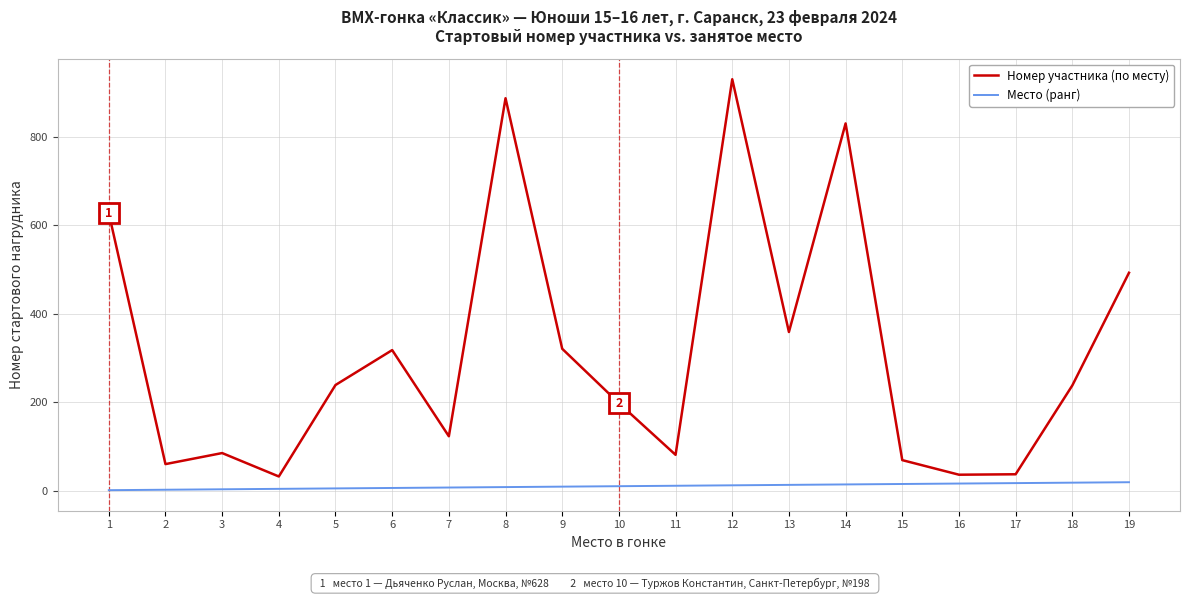

Does the chart have visible grid lines?

Yes